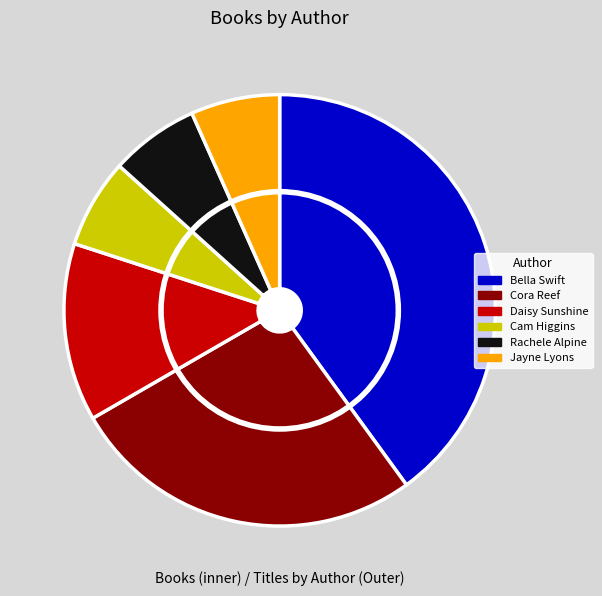

What is the change in value from Daisy Sunshine (171343206) to Cam Higgins (171886190)?

-1